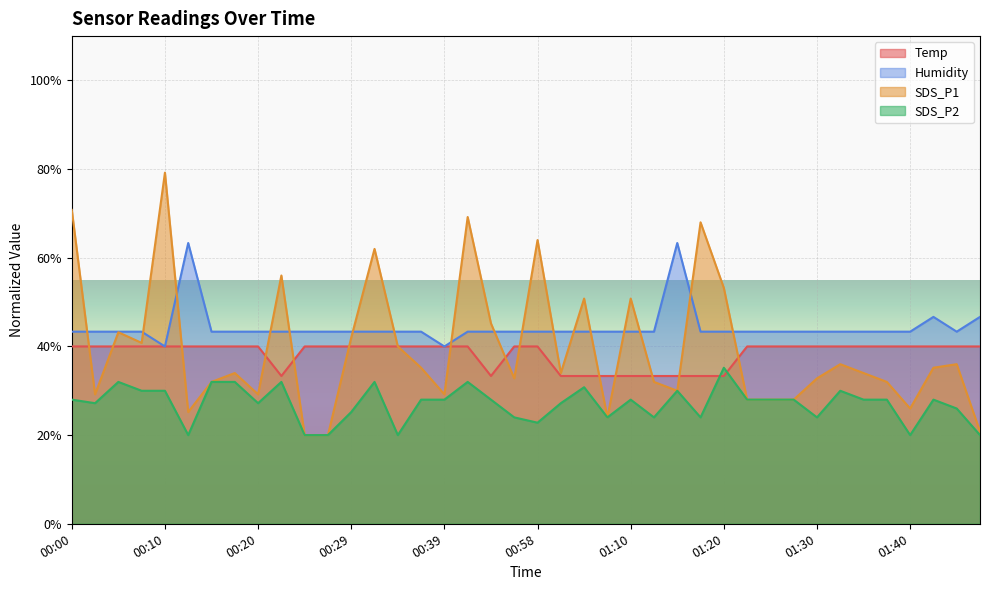

Rank the categories by Temp value from lowest to highest.

00:22, 00:44, 01:00, 01:05, 01:08, 01:10, 01:13, 01:15, 01:18, 01:20, 00:00, 00:02, 00:05, 00:07, 00:10, 00:12, 00:15, 00:17, 00:20, 00:25, 00:27, 00:29, 00:32, 00:34, 00:37, 00:39, 00:42, 00:47, 00:58, 01:22, 01:25, 01:27, 01:30, 01:32, 01:35, 01:37, 01:40, 01:42, 01:45, 01:48